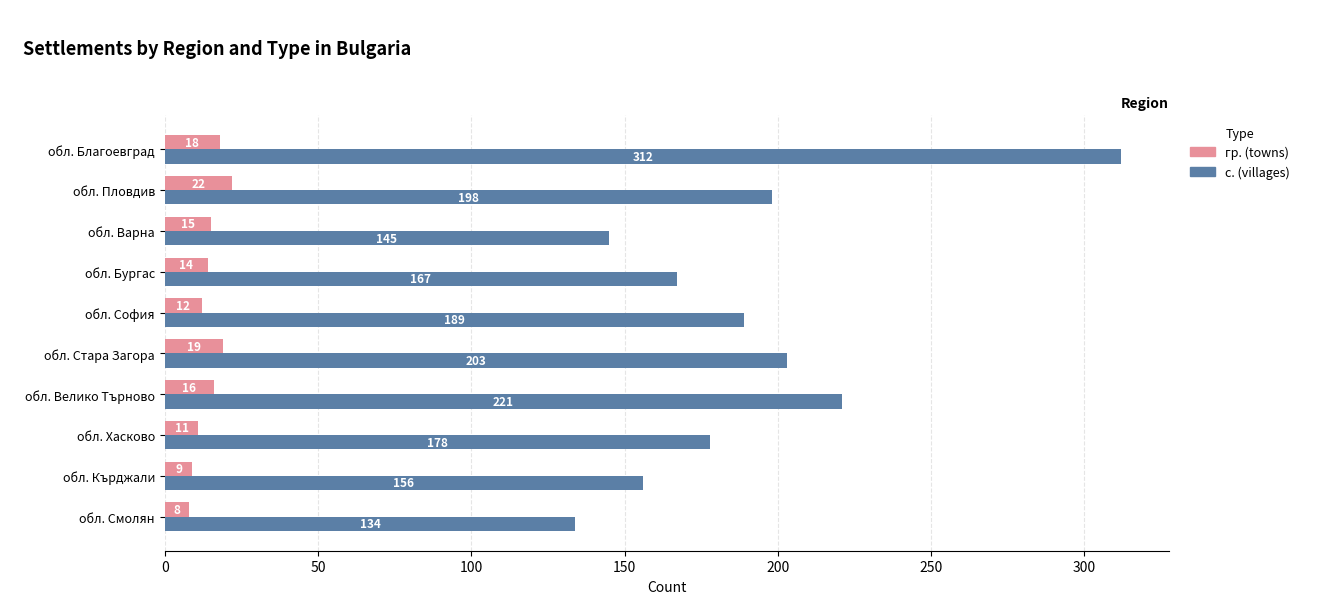

Count the number of data series in this chart.

2